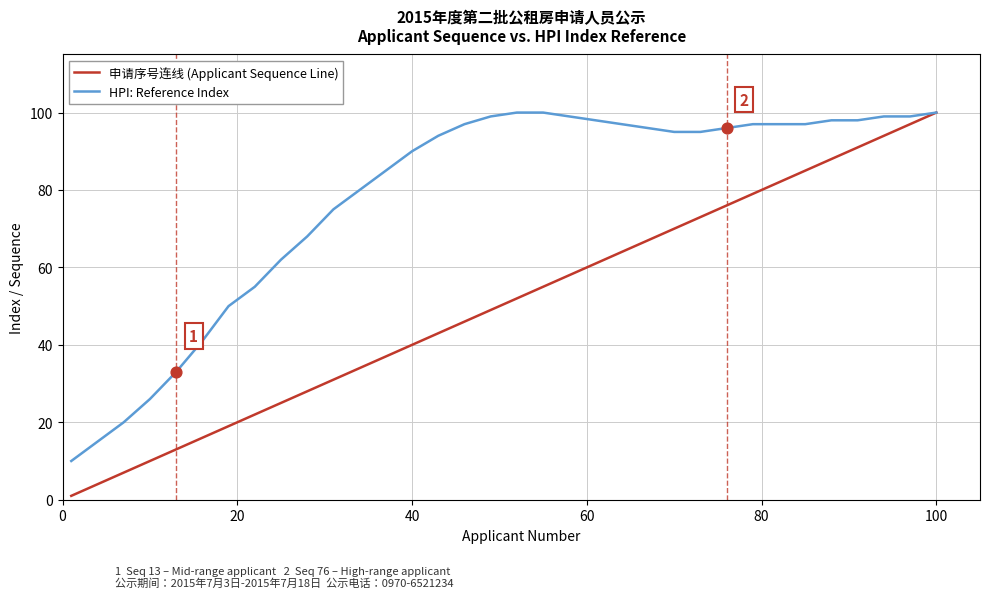

Which series has the largest range (max minus min)?

申请序号连线 (Applicant Sequence Line)